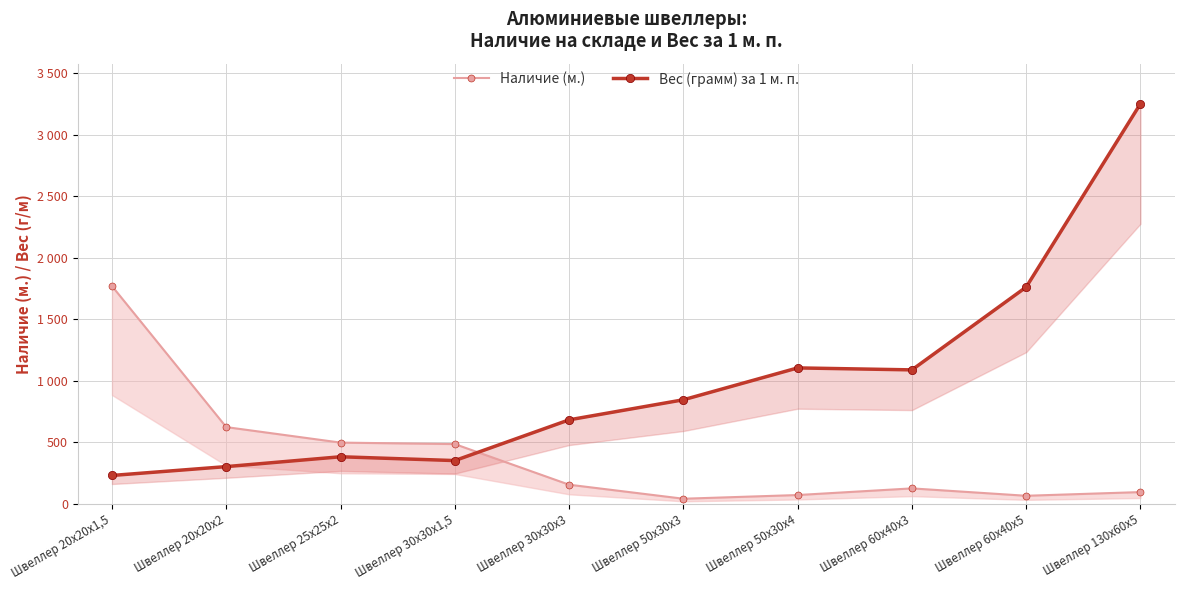

True or false: Вес (грамм) за 1 м. п. has a value of 231 at Швеллер 20х20х1,5.

True